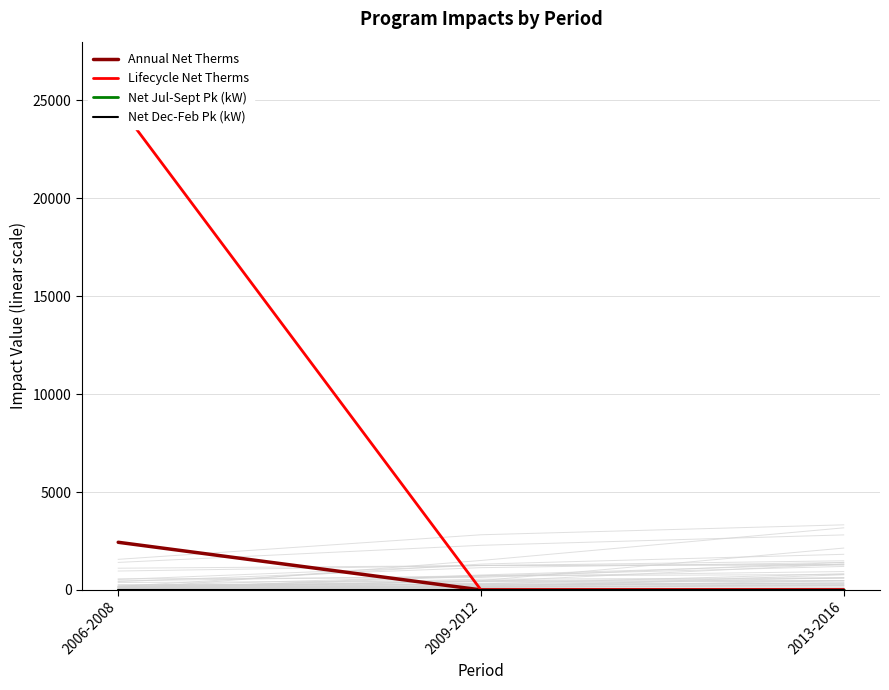

List the series in order of their peak value, lowest first.

Net Jul-Sept Pk (kW), Net Dec-Feb Pk (kW), Annual Net Therms, Lifecycle Net Therms